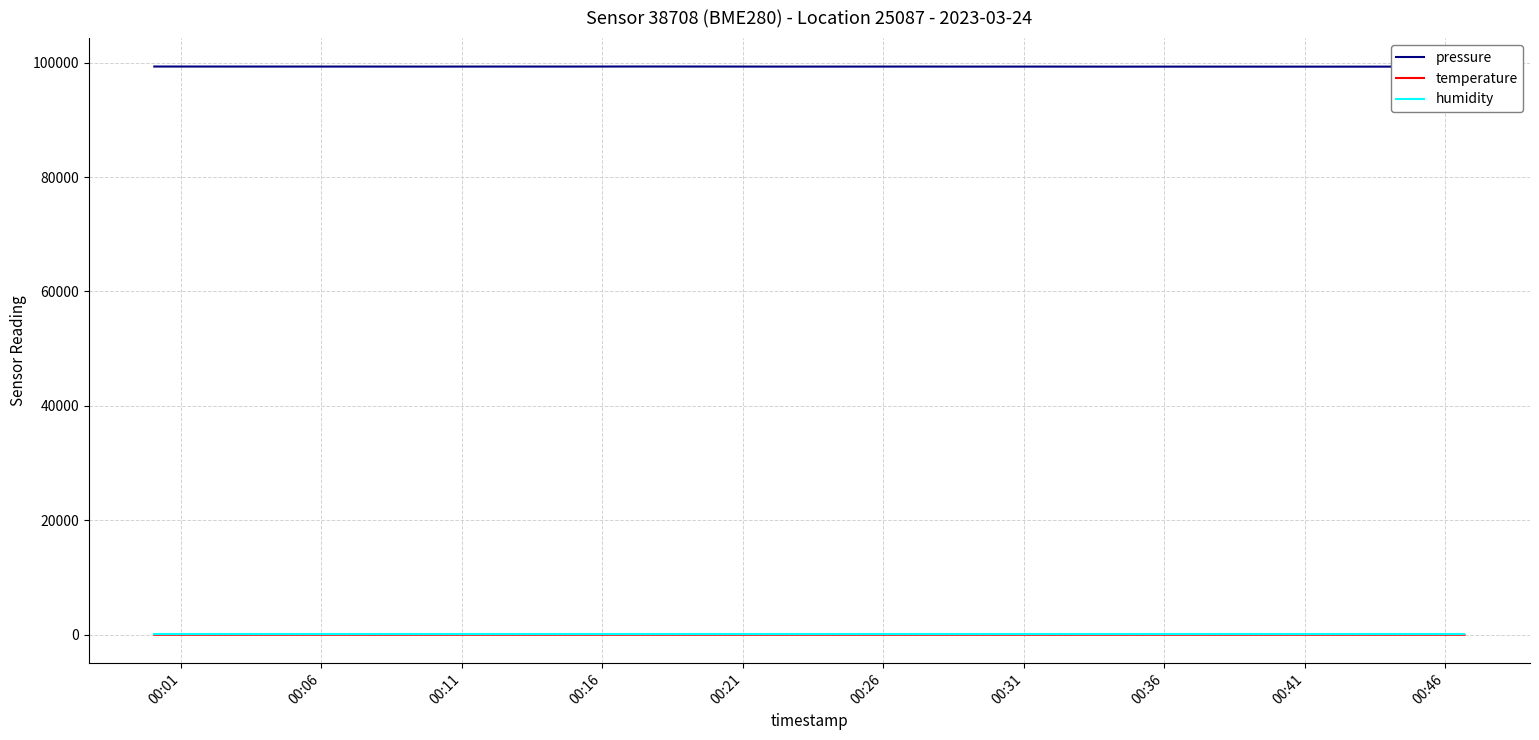

Which series has the largest total across all categories?

pressure